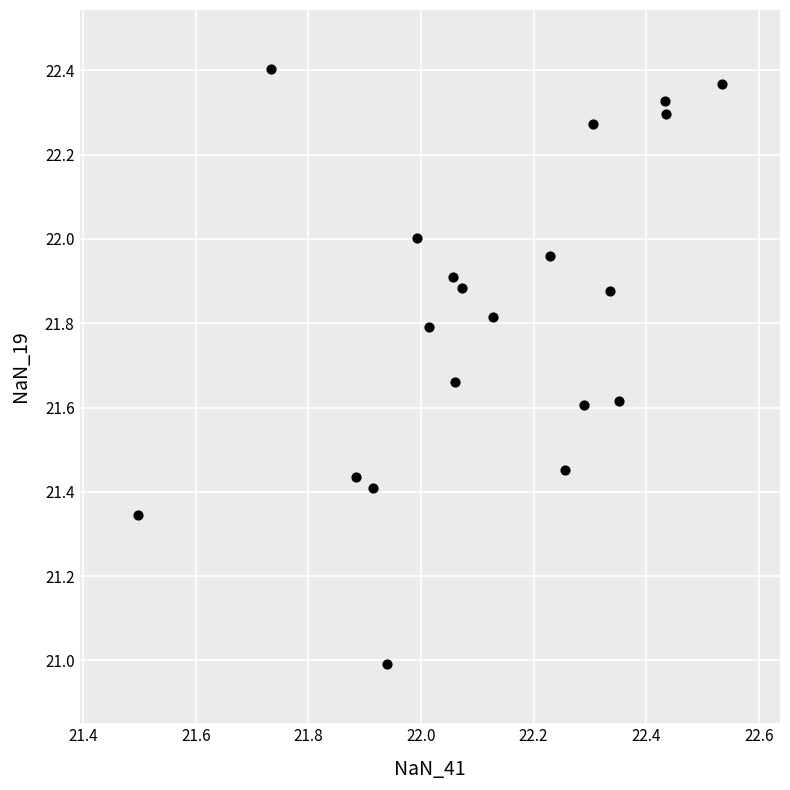

What is the range of X values (max minus min)?

1.0